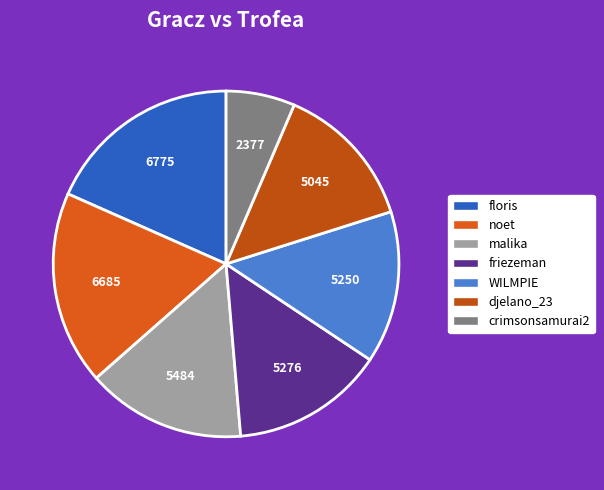

What is the change in value from friezeman to djelano_23?

-231